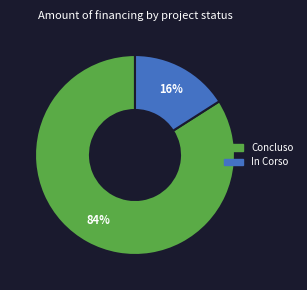

Is it true that In Corso is 16% of the pie?

True